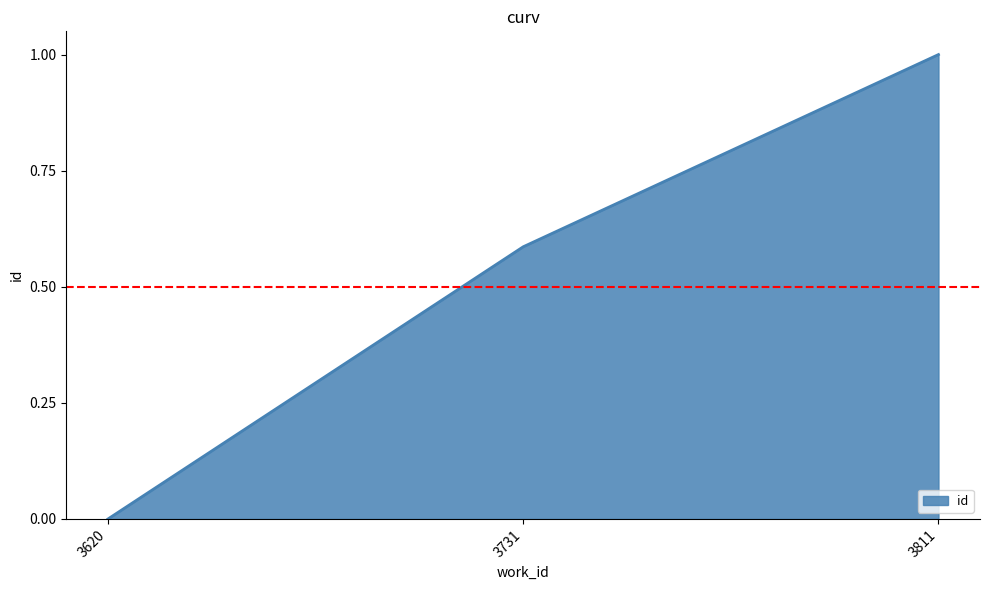

How many values are above zero?

2